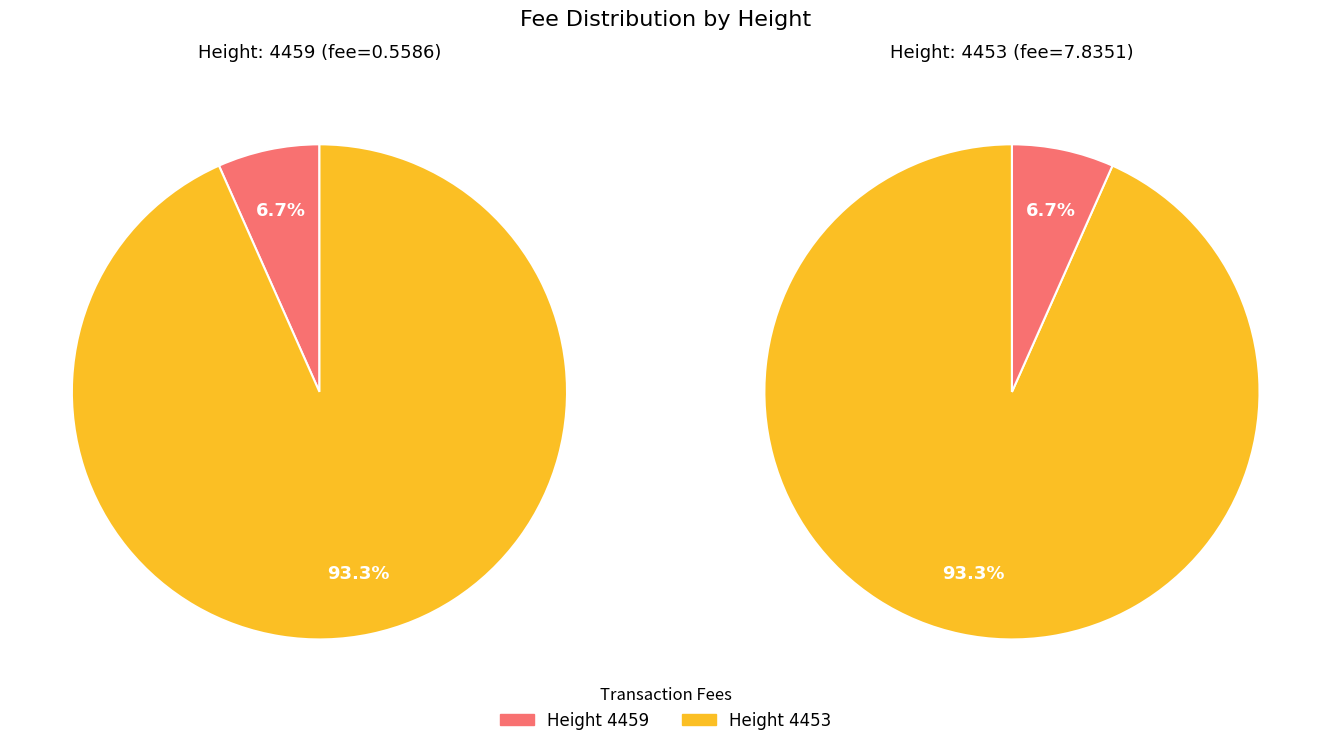

True or false: 4459 accounts for 7% of the total.

True